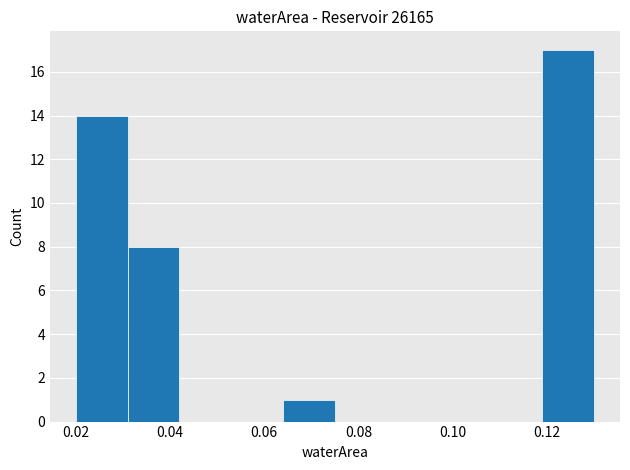

What is the height of the bar covering 0.031 to 0.042 on the x-axis? Neither the bar edges nor the heights are printed on the chart, so give them approximately, as read against the axes.

8